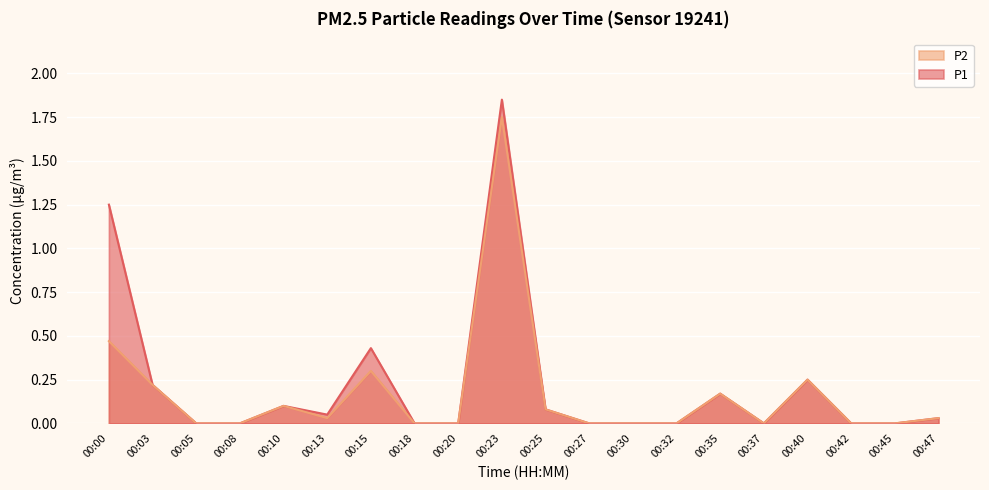

At which category does P2 reach its first local peak?

00:10